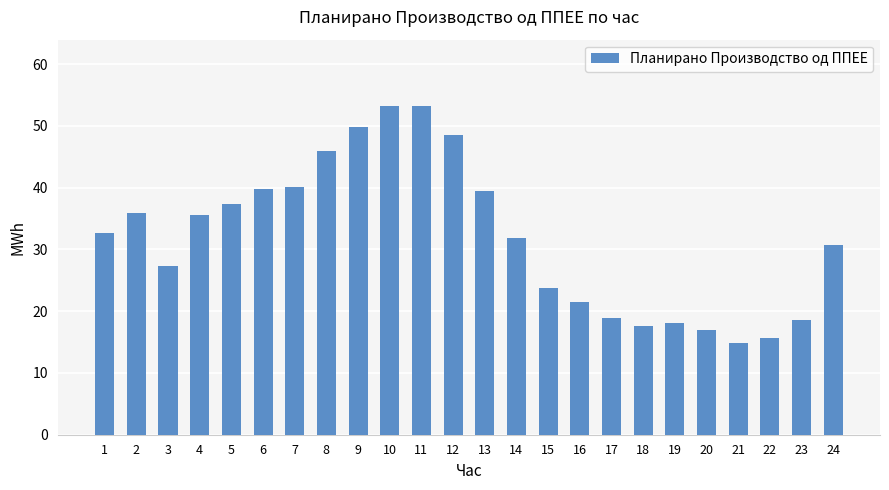

The value at 7 is 40.2. True or false?

True